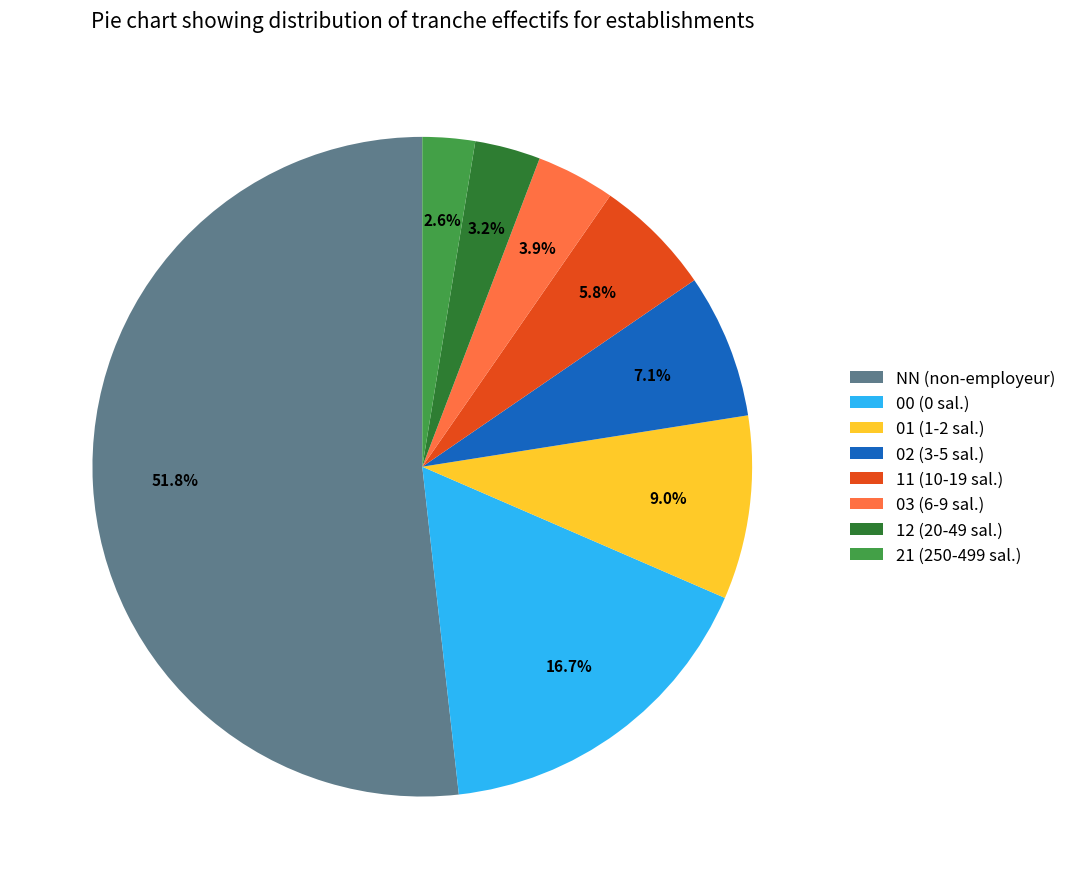

How many slices are in this pie chart?

8